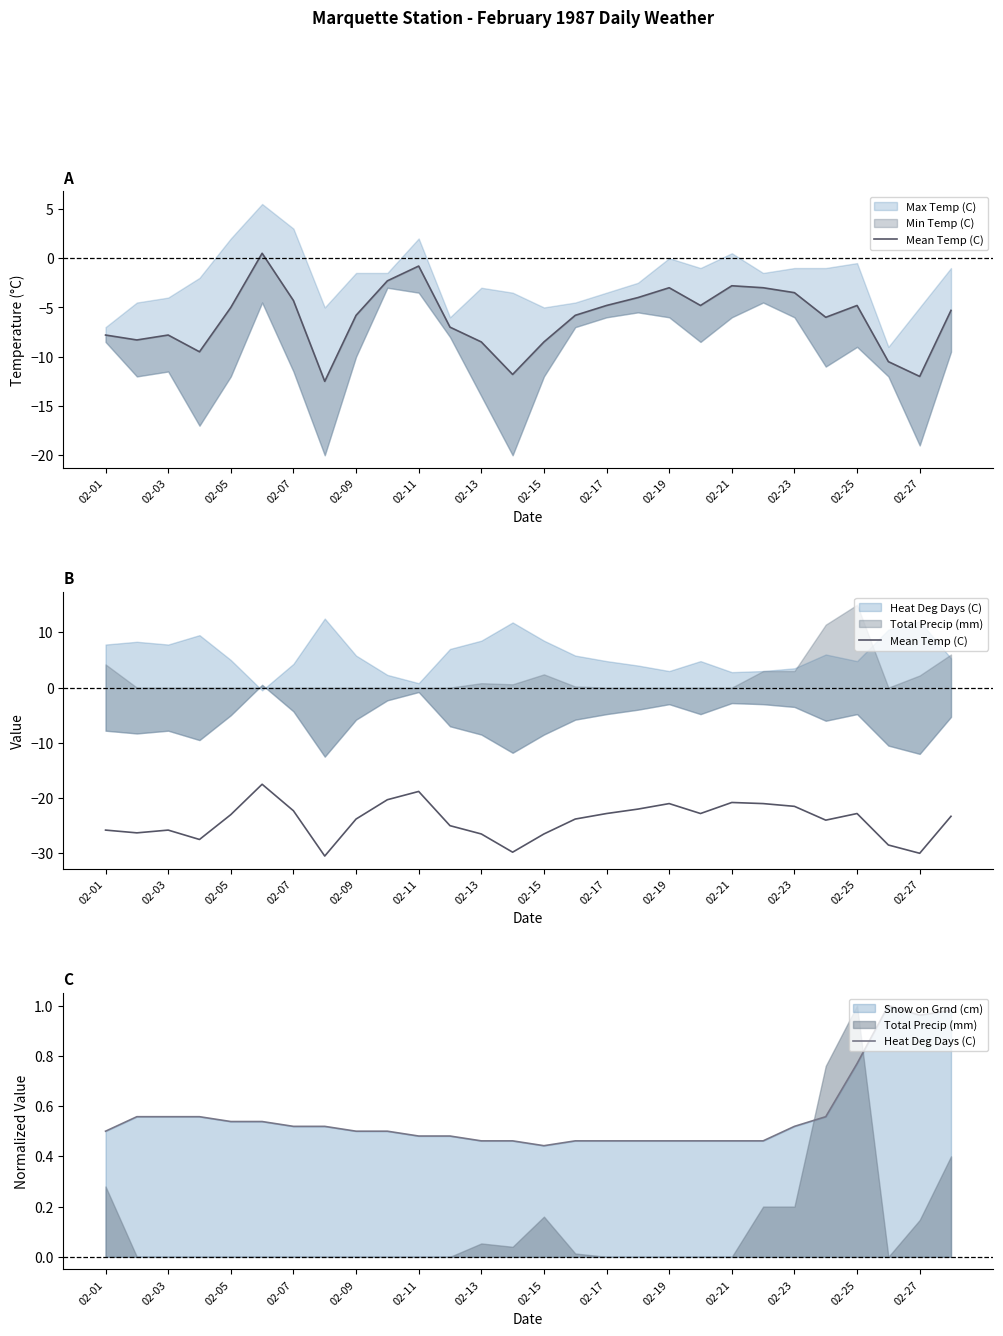

How many lines are shown in the chart?

2